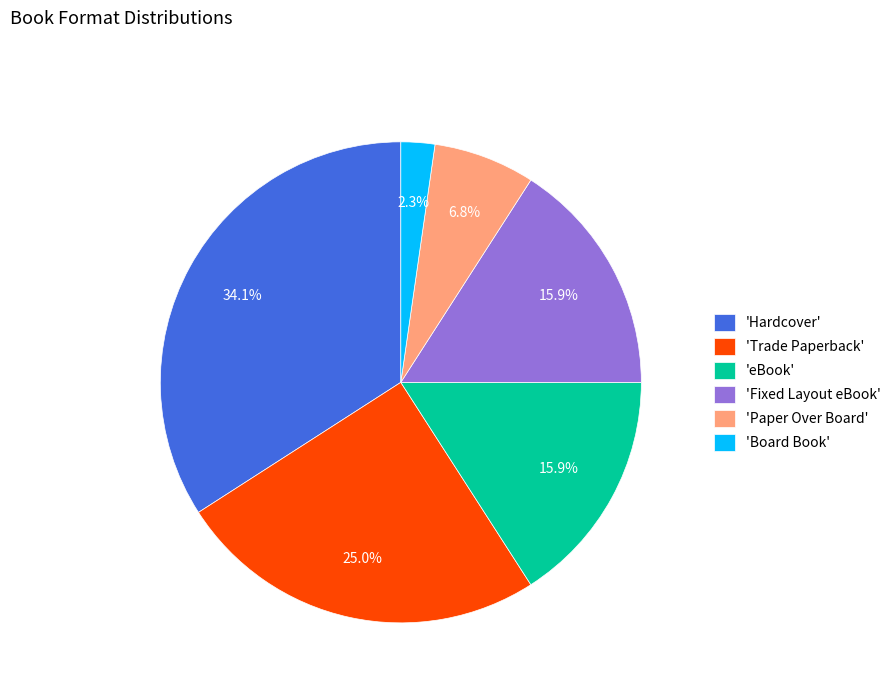

What is the largest slice in the pie chart?

'Hardcover'